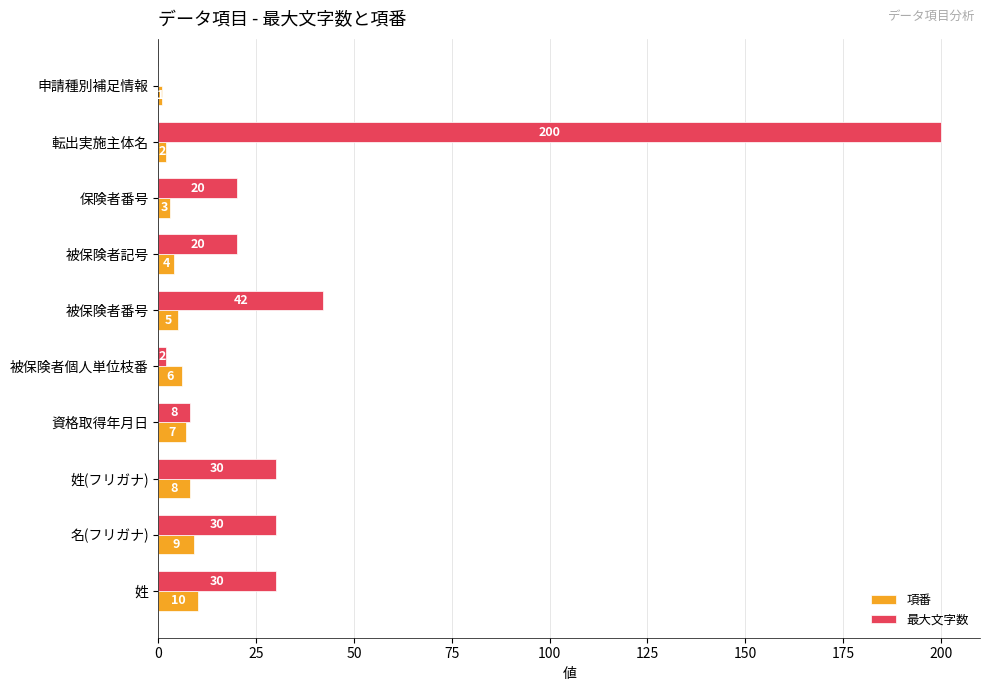

What is the sum of all 項番 values?

55